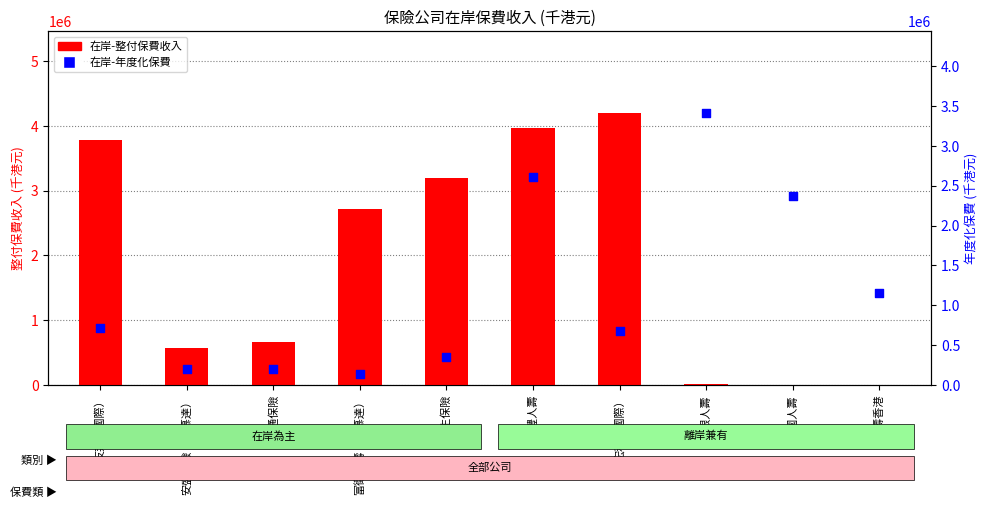

What is the total value across all series at 富衛人壽（百慕達）?

2859934